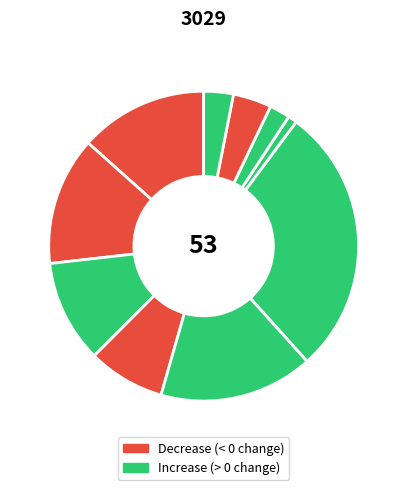

How many segments does this pie chart have?

10